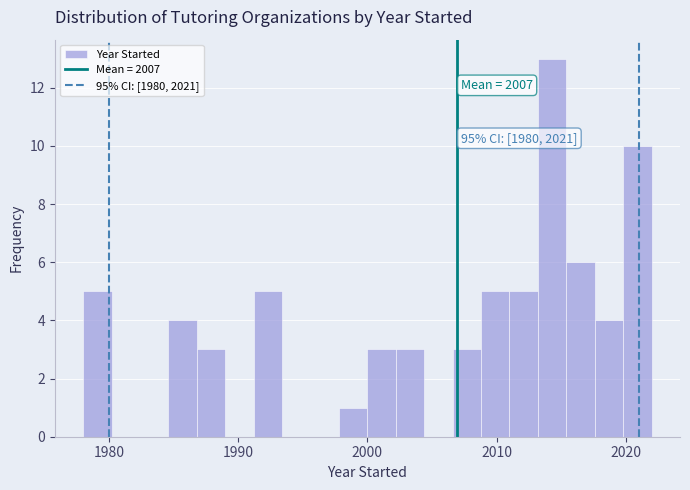

Around what value on the x-axis is the tallest bar? Give the approximate position of its centre, as read against the axis.

2014